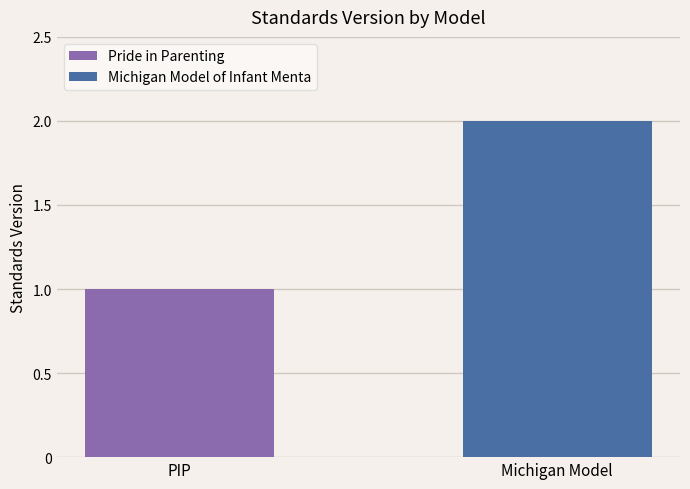

Which series has the widest spread of values?

Pride in Parenting